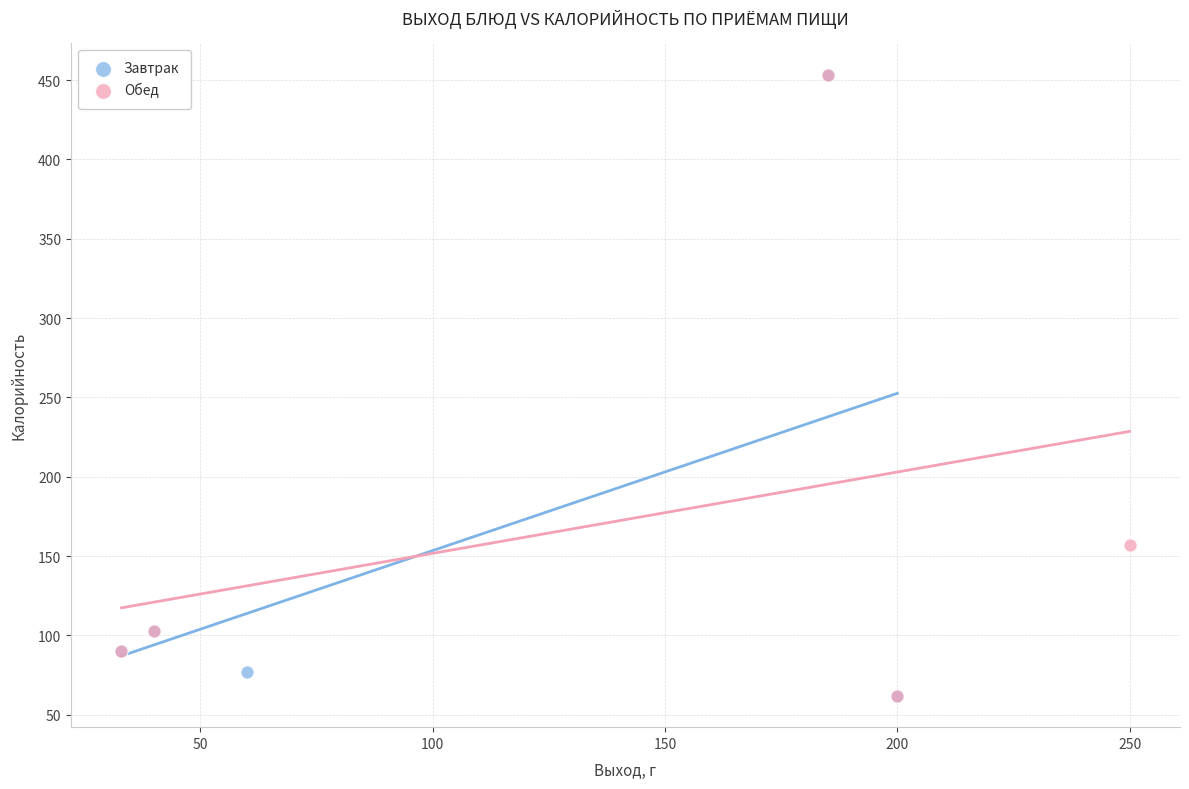

What are all the series names shown in the legend?

Завтрак, Обед